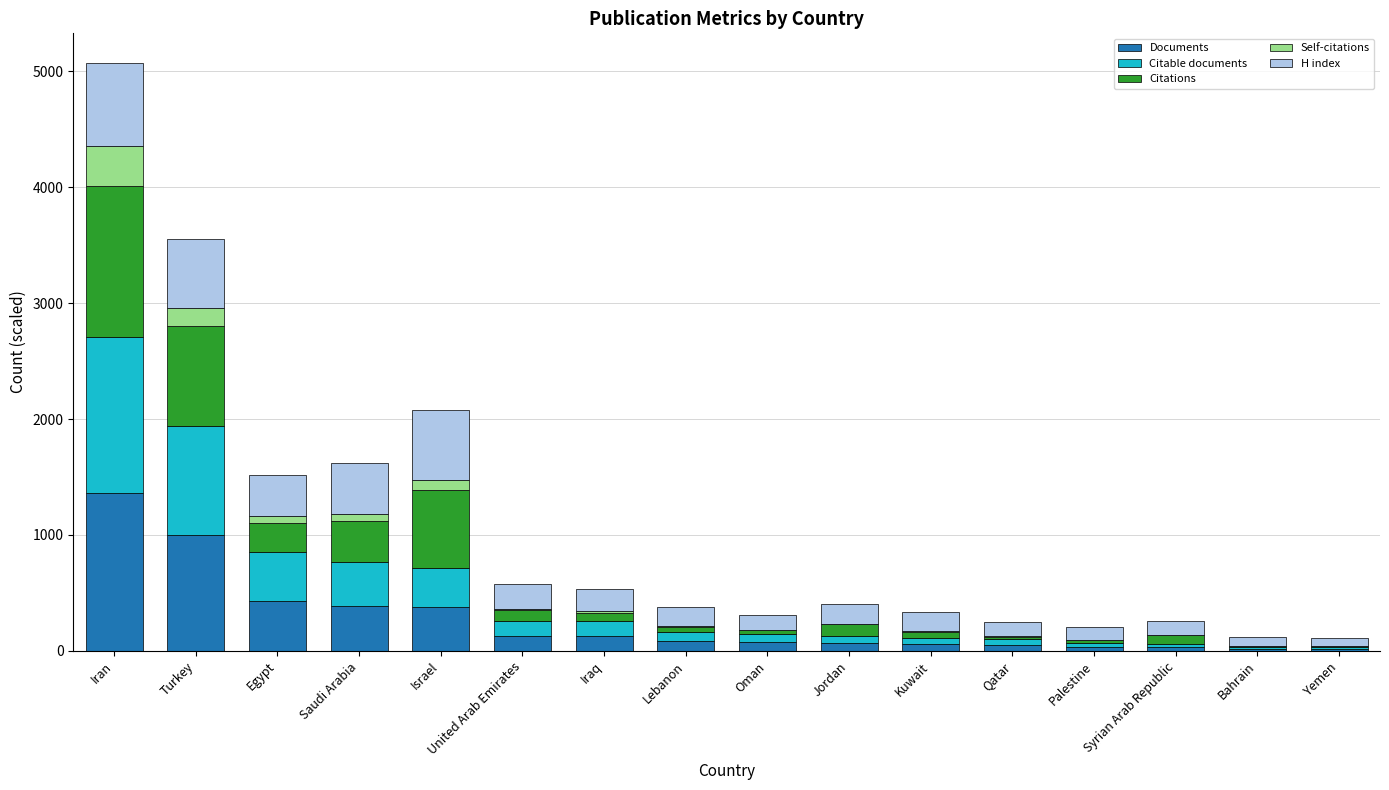

At which category is the sum across all series the highest?

Iran